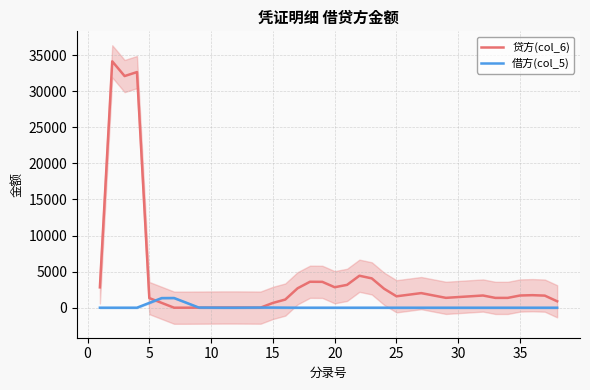

In 贷方(col_6), how many points are lower than both neighbors (excluding endpoints)?

5